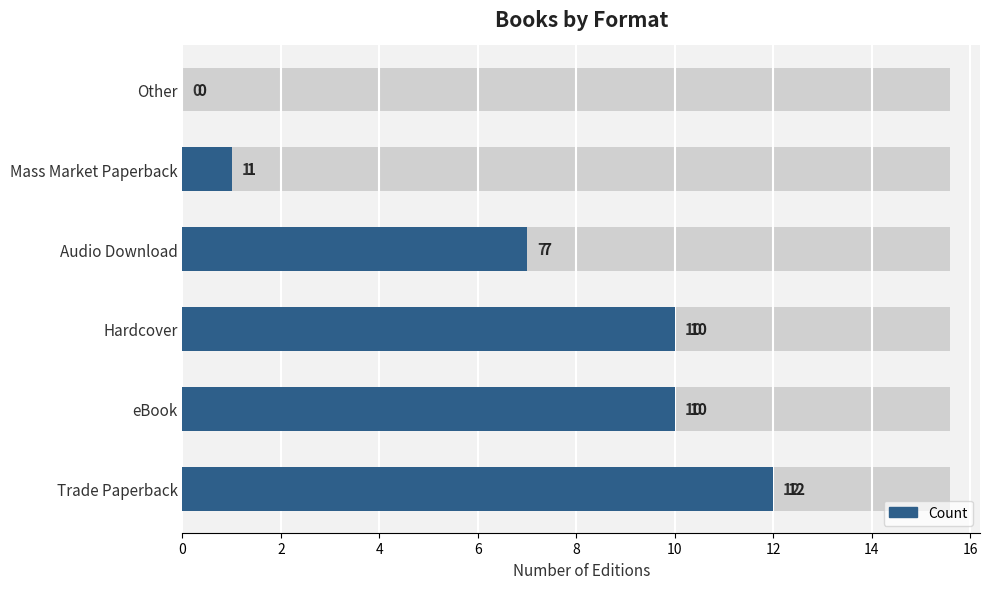

The value at Audio Download is 12. True or false?

False